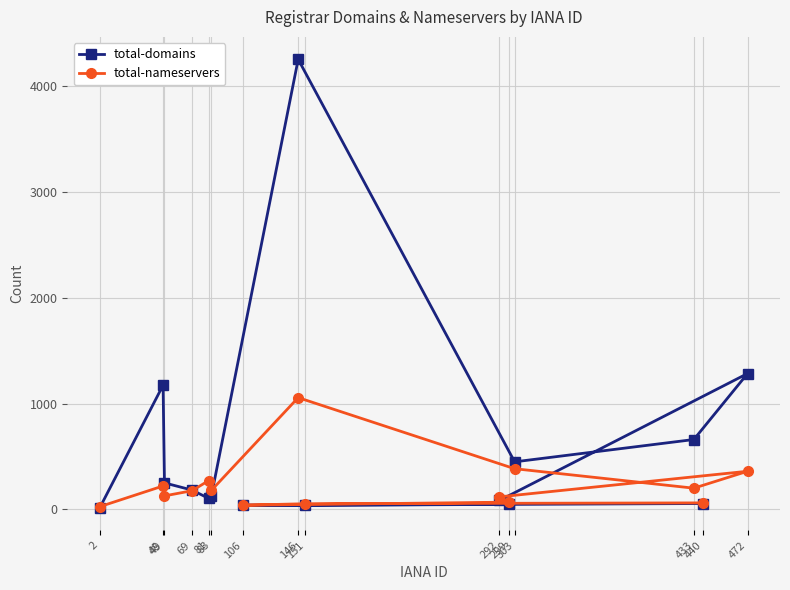

The value of total-domains at 83 is 126. True or false?

True